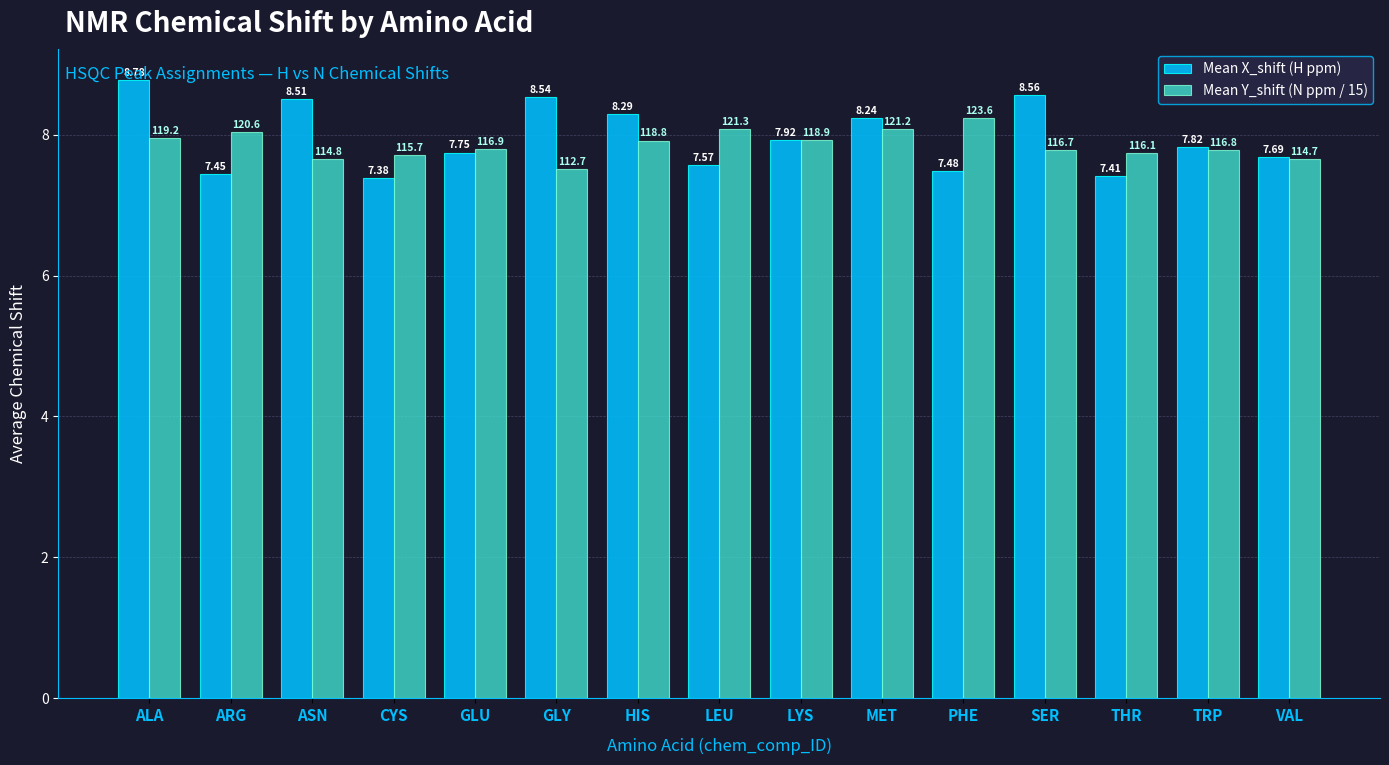

What are all the series names shown in the legend?

Mean X_shift (H ppm), Mean Y_shift (N ppm / 15)